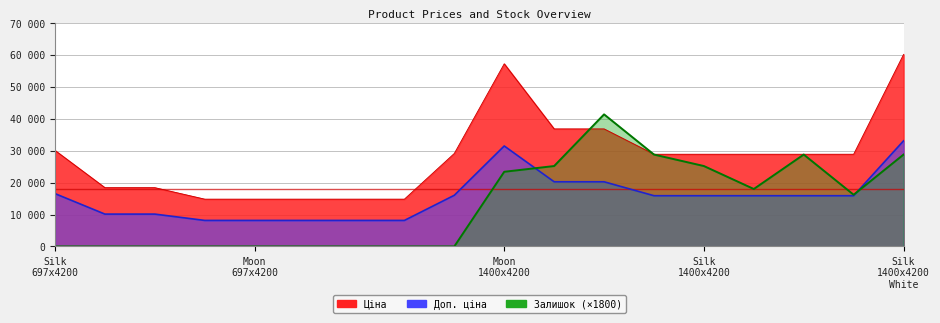

True or false: Ціна and Доп. ціна intersect in this chart.

False